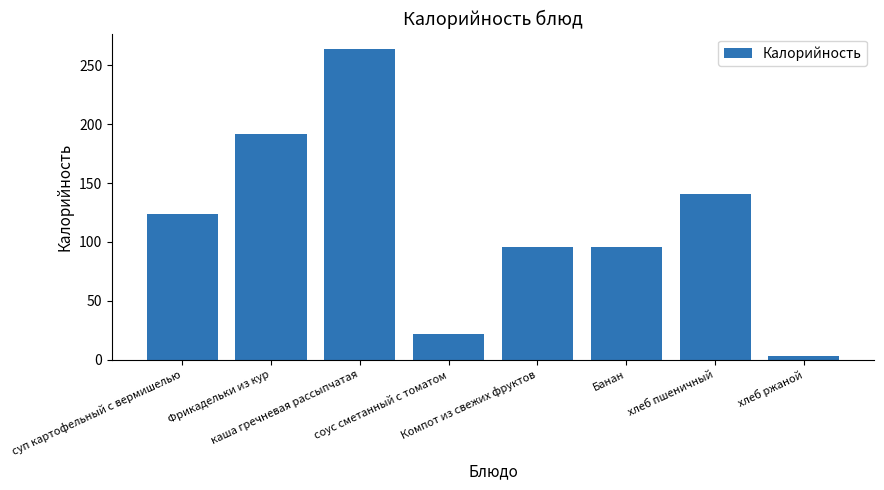

What is the average value?

117.2